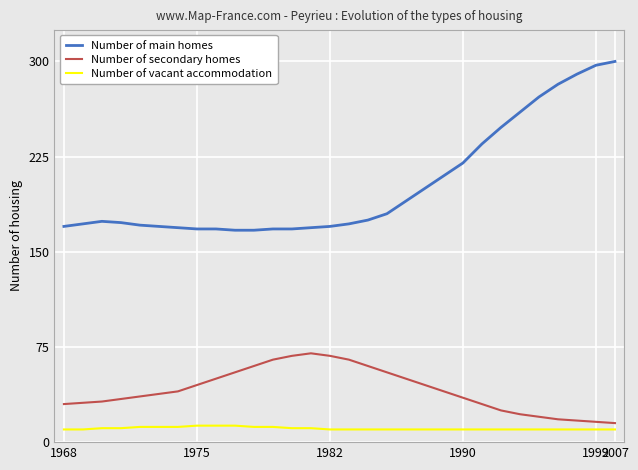

Which series has the widest spread of values?

Number of main homes